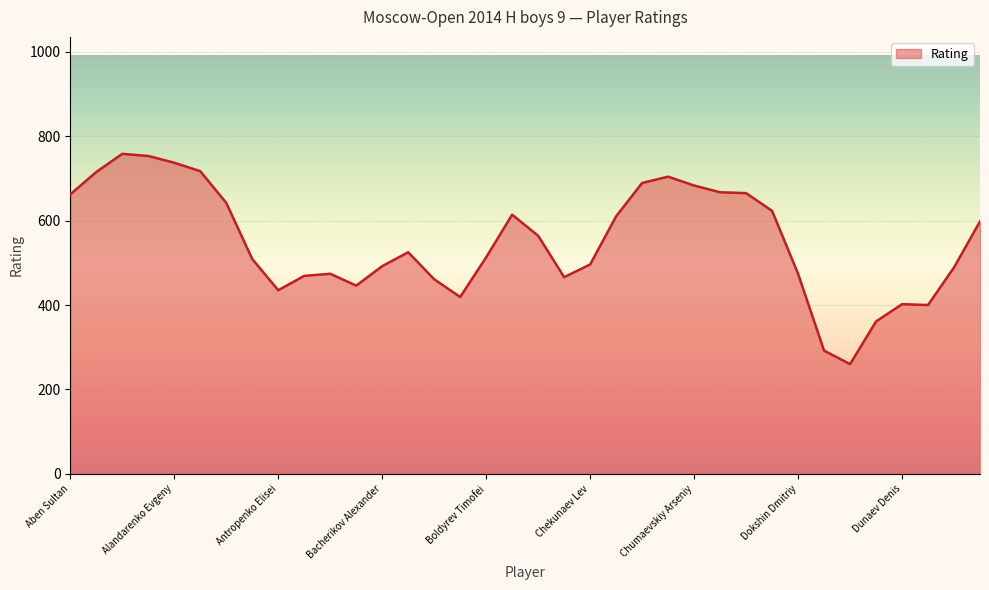

What is the difference between the maximum and minimum values?

498